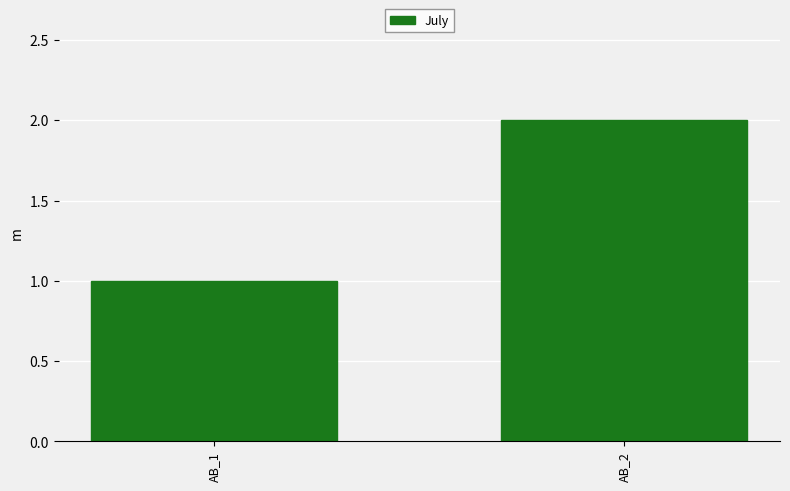

Where is the data nearest to the value 1?

AB_1